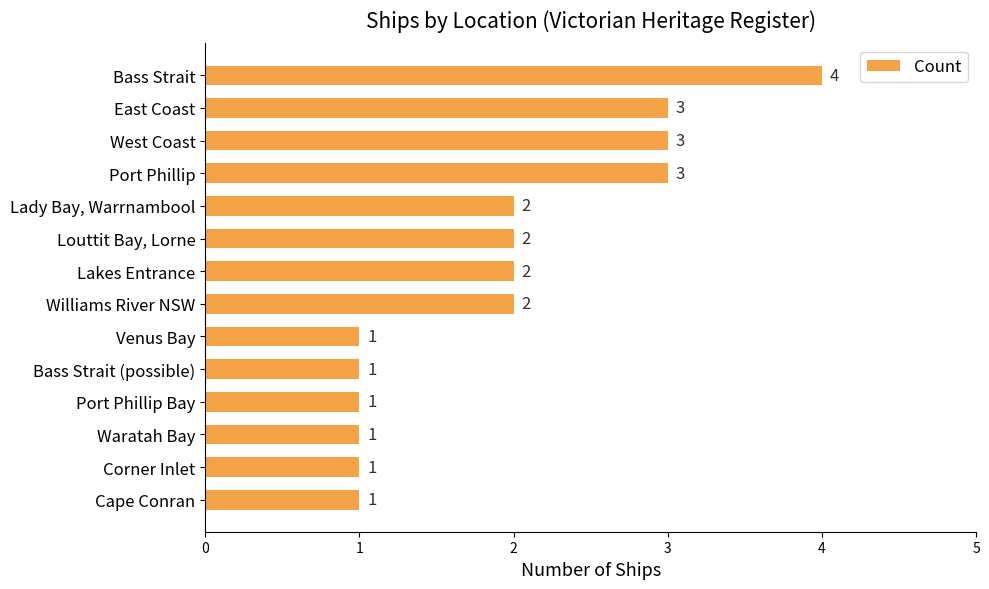

How many data points are less than 2?

6